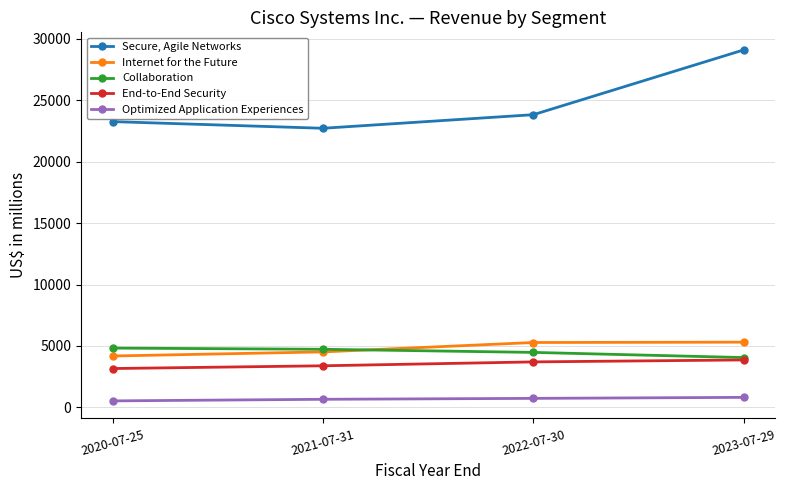

Which label corresponds to the largest value in the chart?

2023-07-29